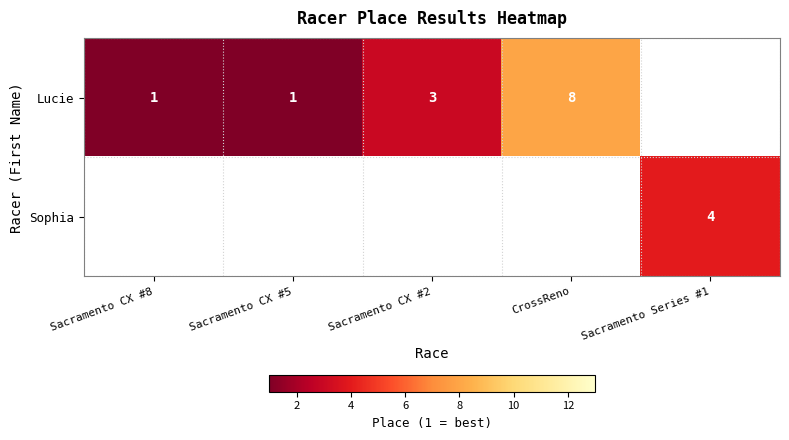

Count the number of categories in the chart.

5